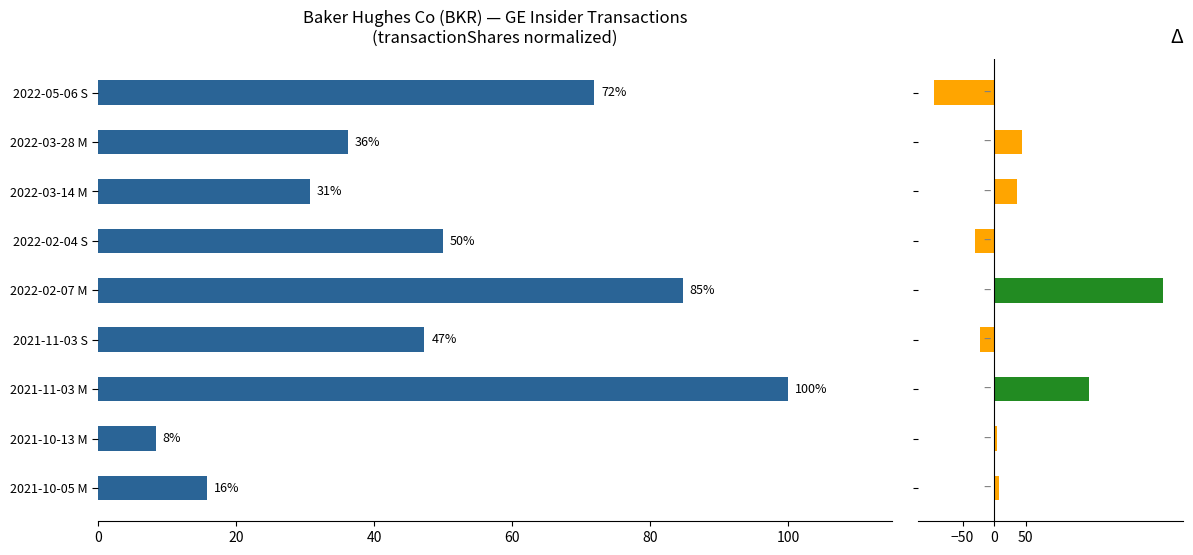

Reading left to right, transcribe all the data shown in this chart.

transactionShares: 71.9	36.2	30.7	50.0	84.7	47.3	100.0	8.4	15.7
pctchgSharesOwned: -95.0	45.0	36.0	-30.0	268.0	-22.0	151.0	4.0	8.0